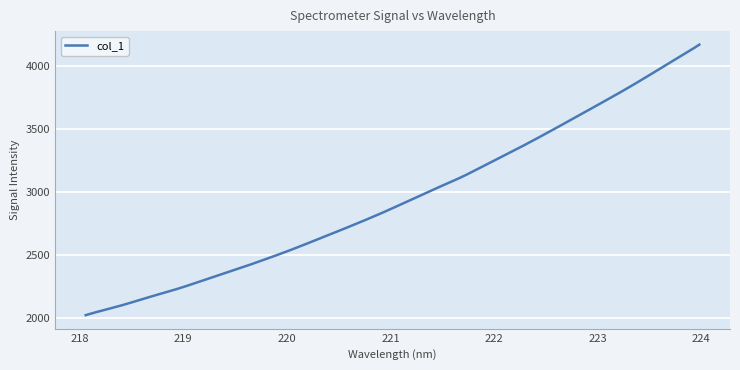

What is the difference between the maximum and minimum values?

2142.5